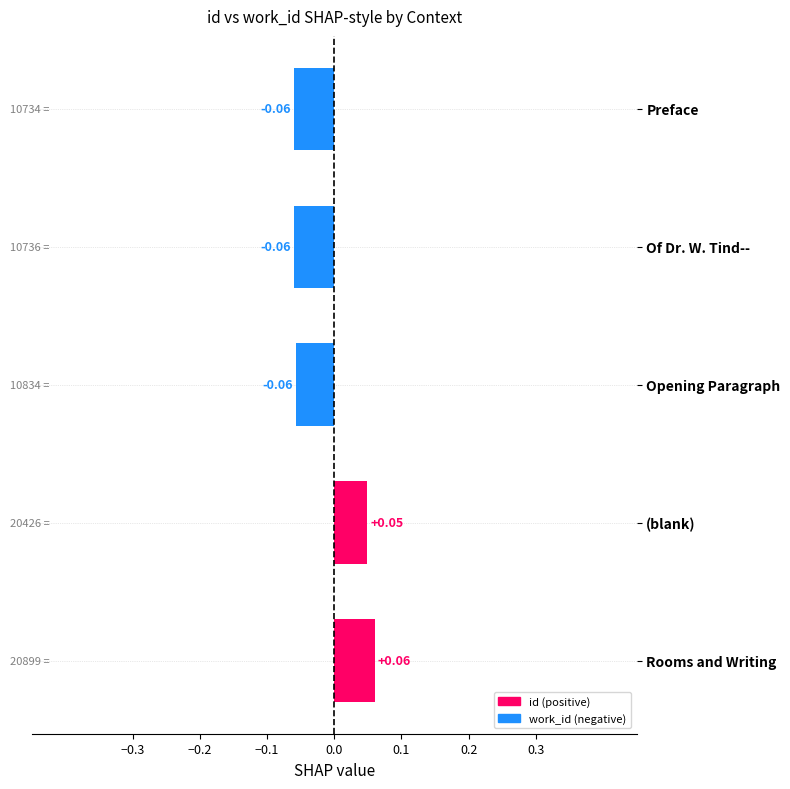

At which label is the value closest to 0?

(blank)